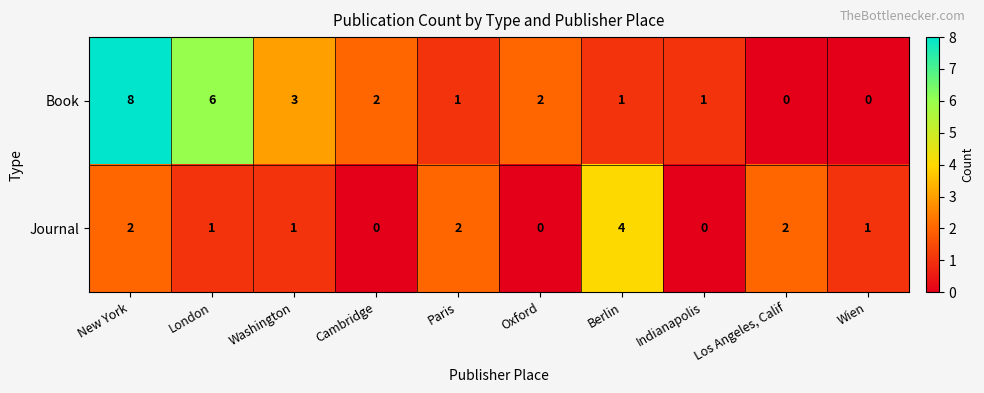

What is the sum of all Journal values?

13